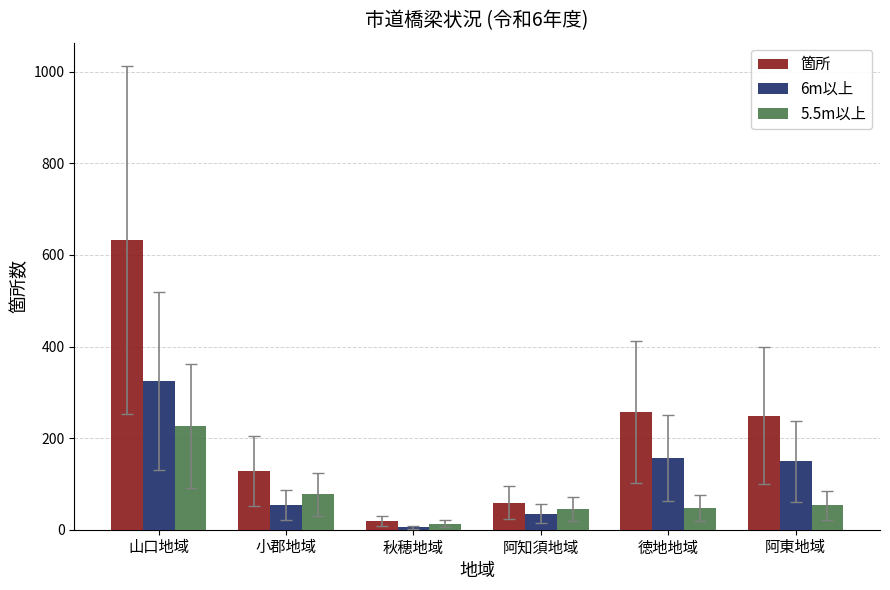

Between 秋穂地域 and 徳地地域, which series saw the biggest shift?

箇所